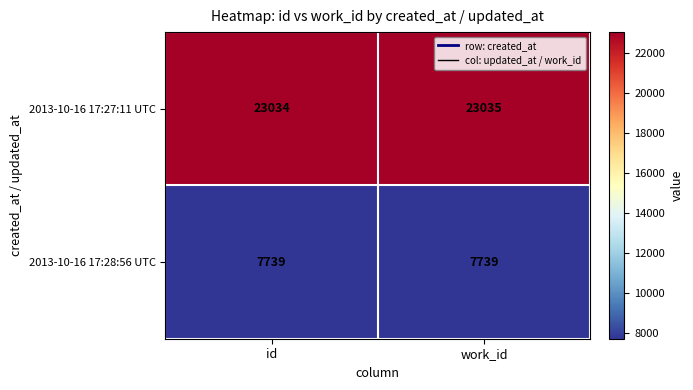

True or false: 2013-10-16 17:27:11 UTC has a value of 23035 at work_id.

True